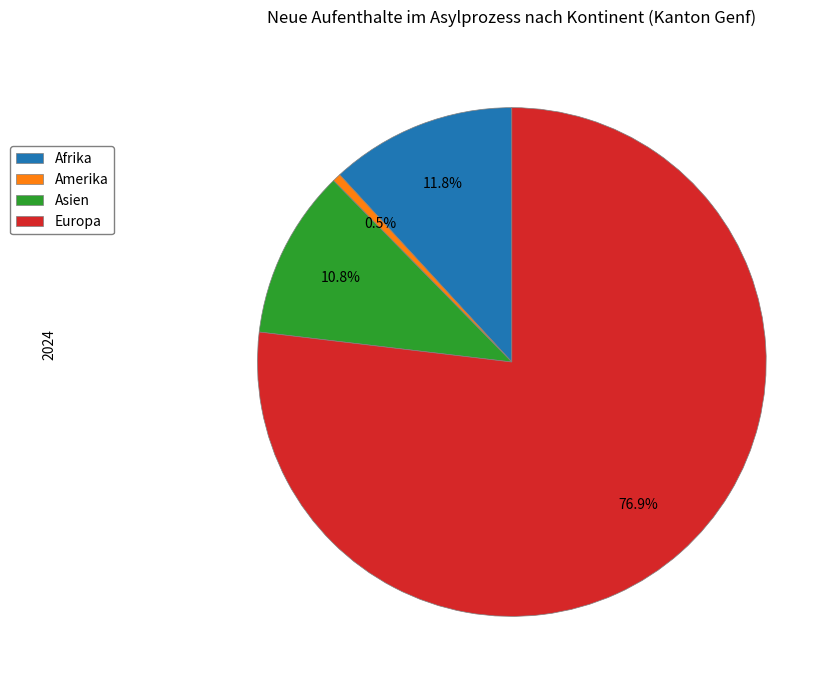

Combined, do Amerika and Asien account for over 50%?

No